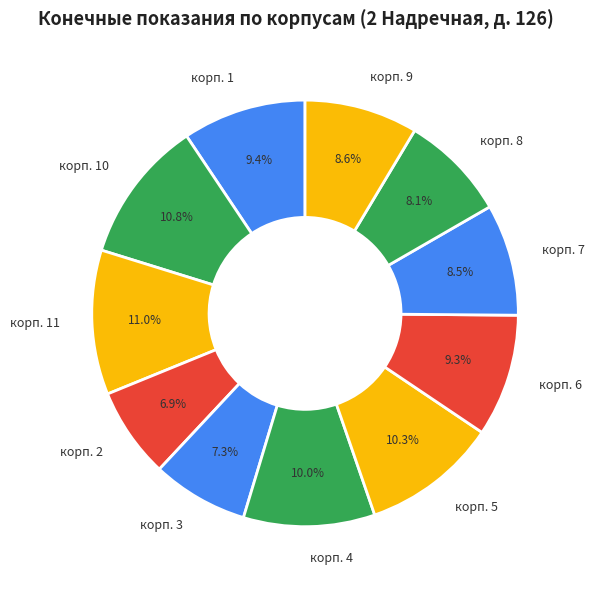

Combined, do корп. 6 and корп. 9 account for over 50%?

No